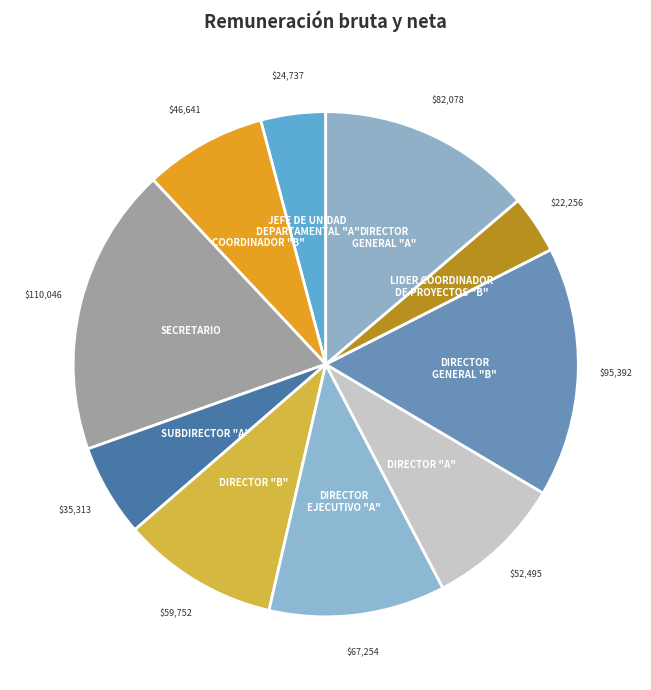

Is the sum of DIRECTOR GENERAL "A" and JEFE DE UNIDAD DEPARTAMENTAL "A" greater than half?

No